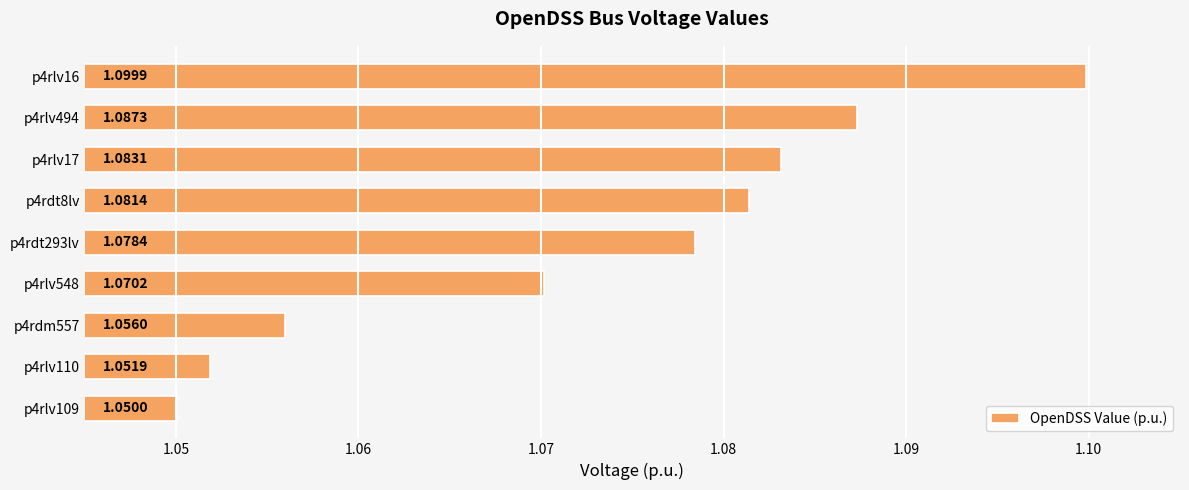

Does the chart contain stacked bars?

No